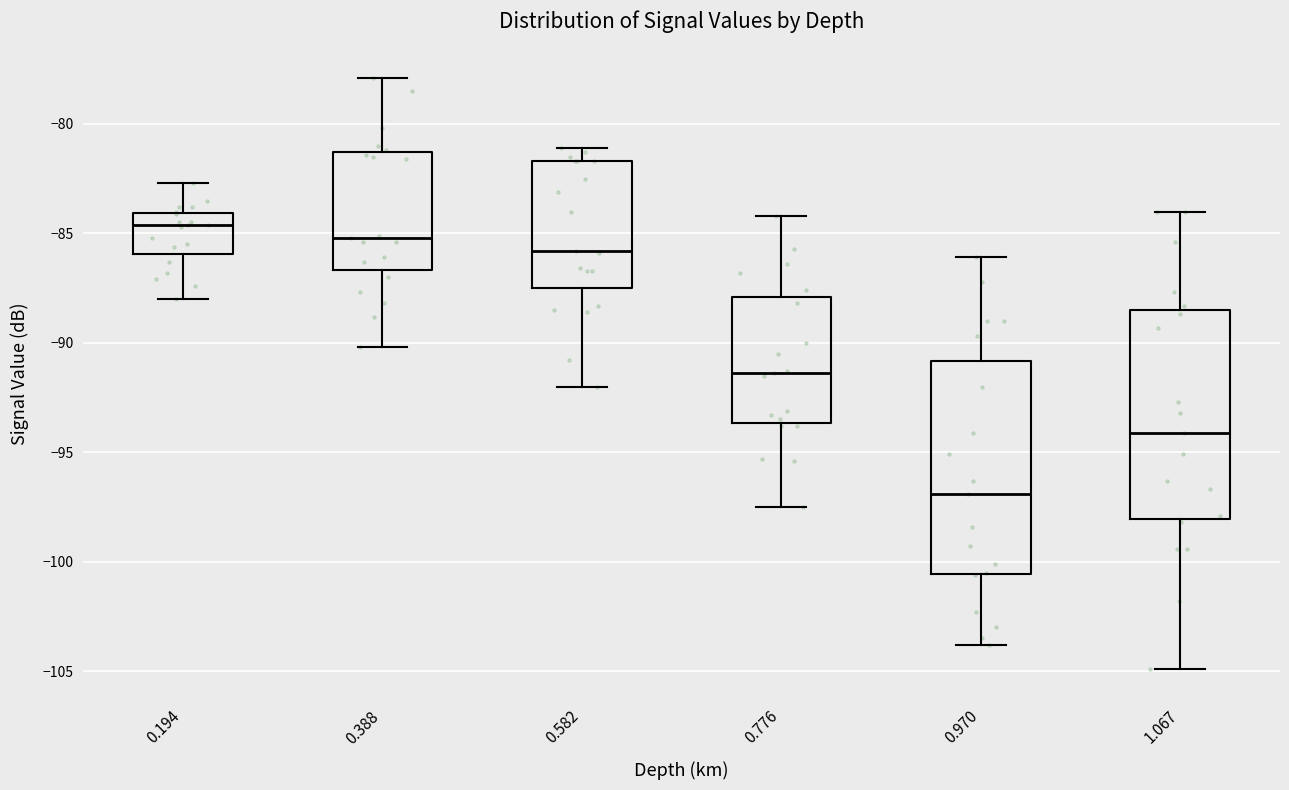

Where is the upper edge of the box at x = 0.970 on the y-axis? The values are not printed on the chart, so give them approximately, as read against the axis.

-91.0